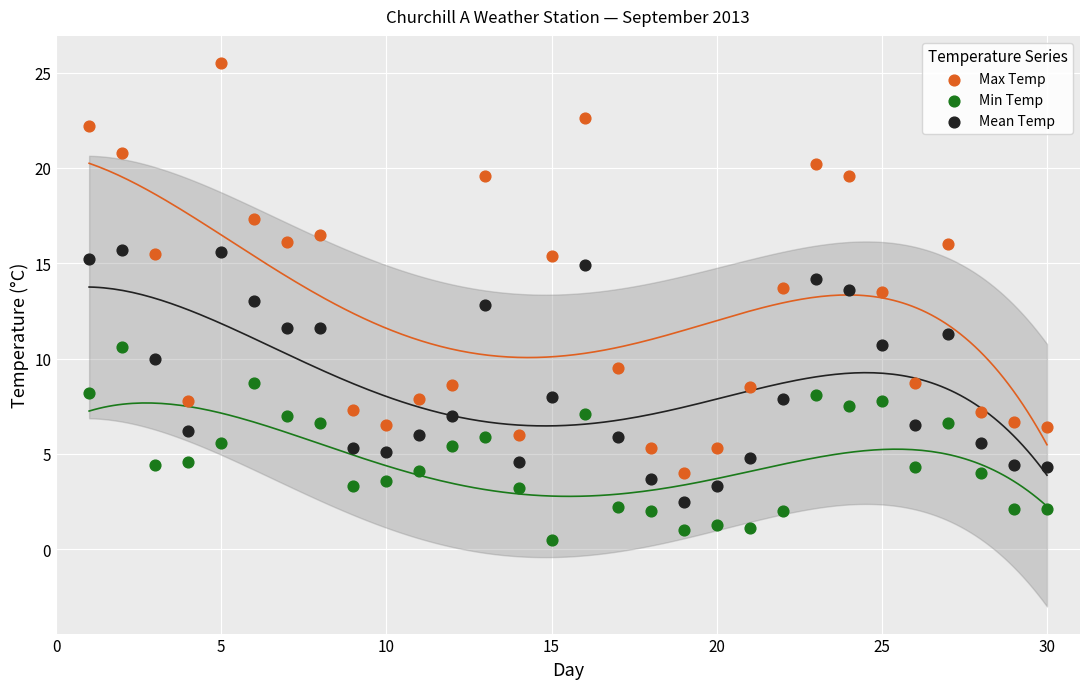

What are all the series names shown in the legend?

Max Temp, Min Temp, Mean Temp